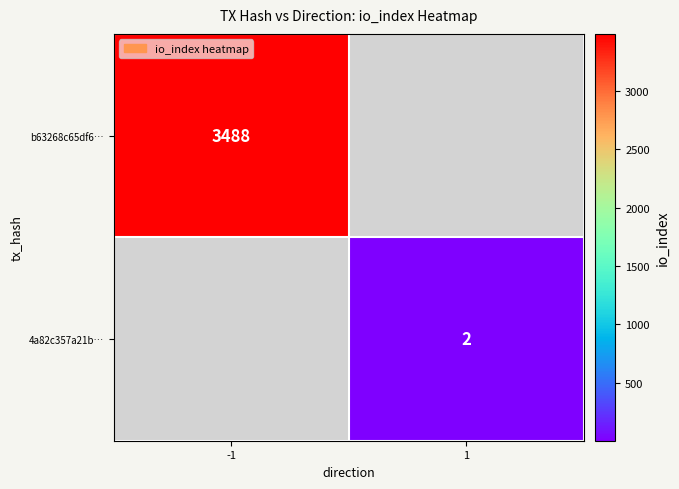

Is it true that 4a82c357a21b… equals 4 at 1?

False